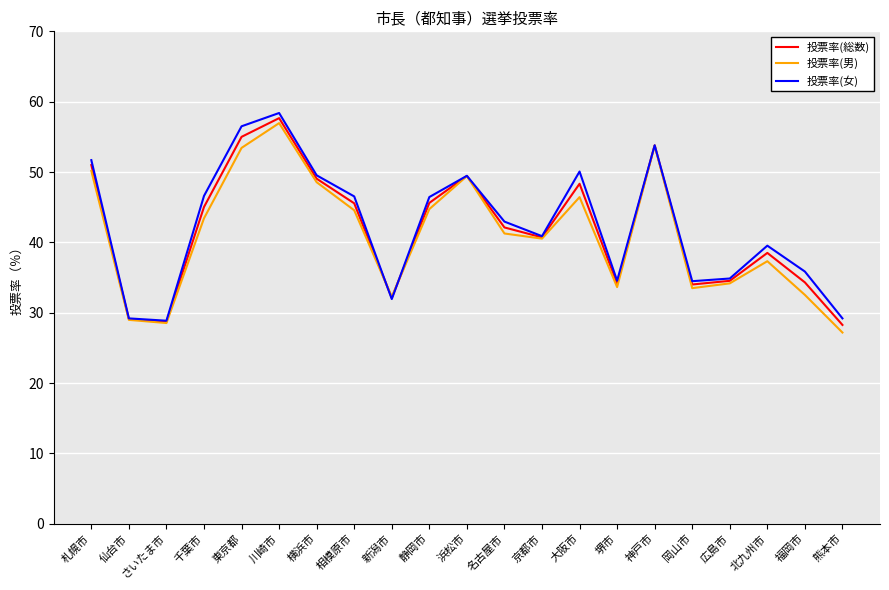

What is the smallest value displayed?

27.2